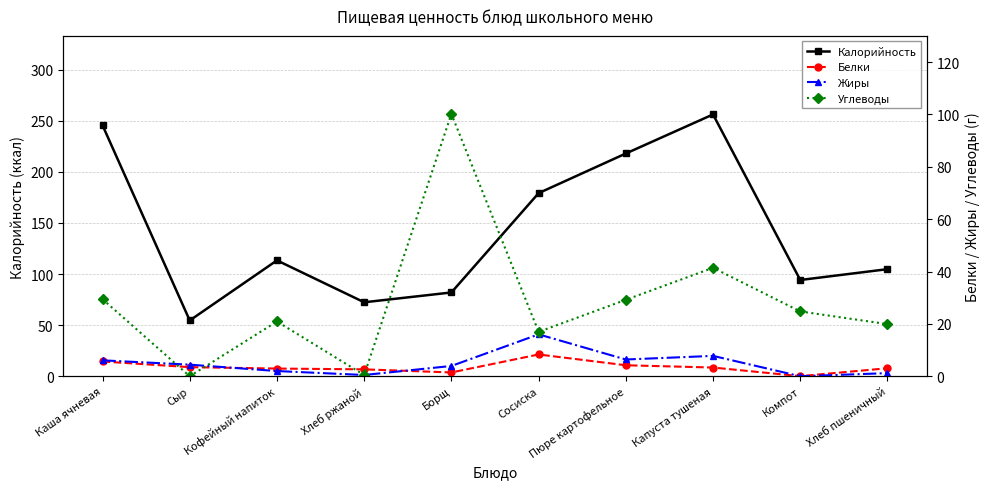

Does the chart have visible grid lines?

Yes